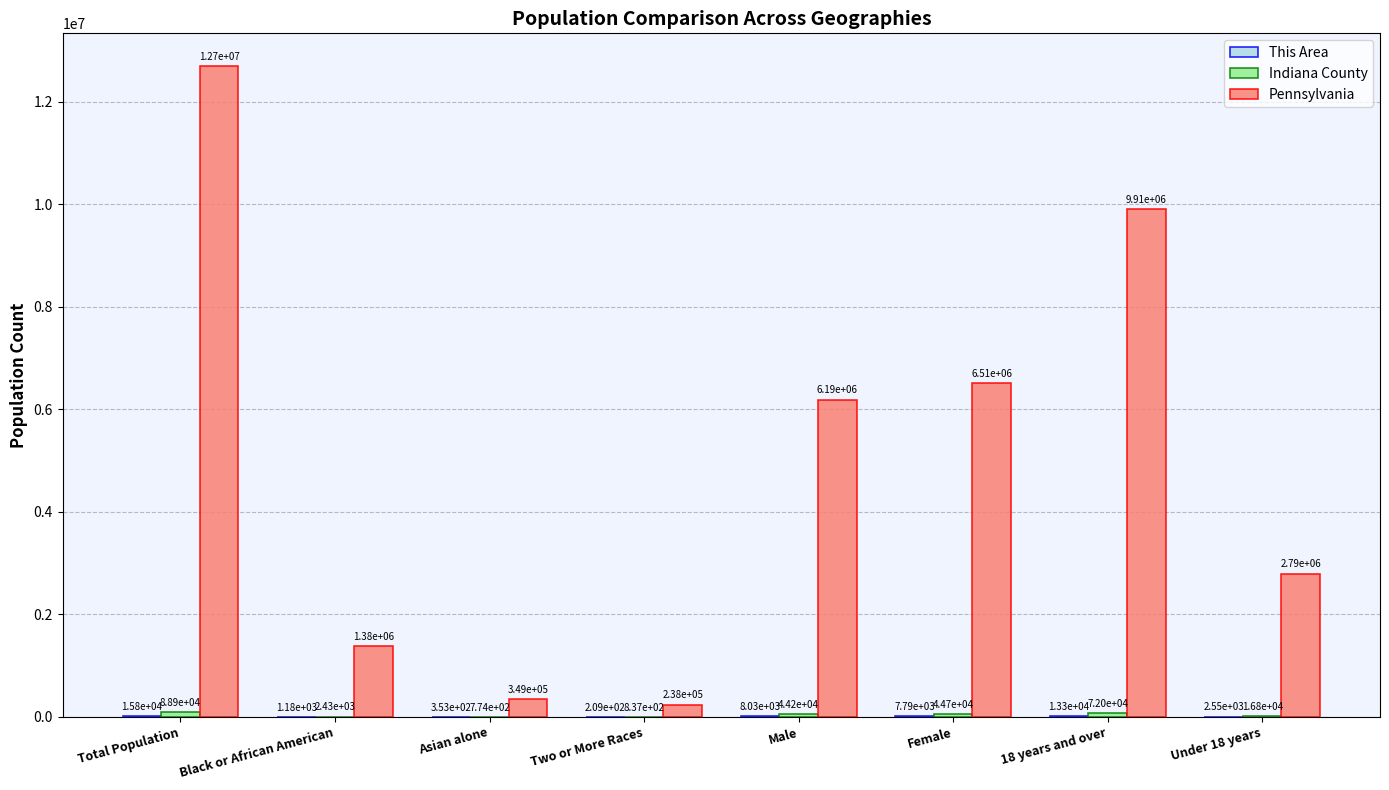

What is the total value across all series at Female?

6564485